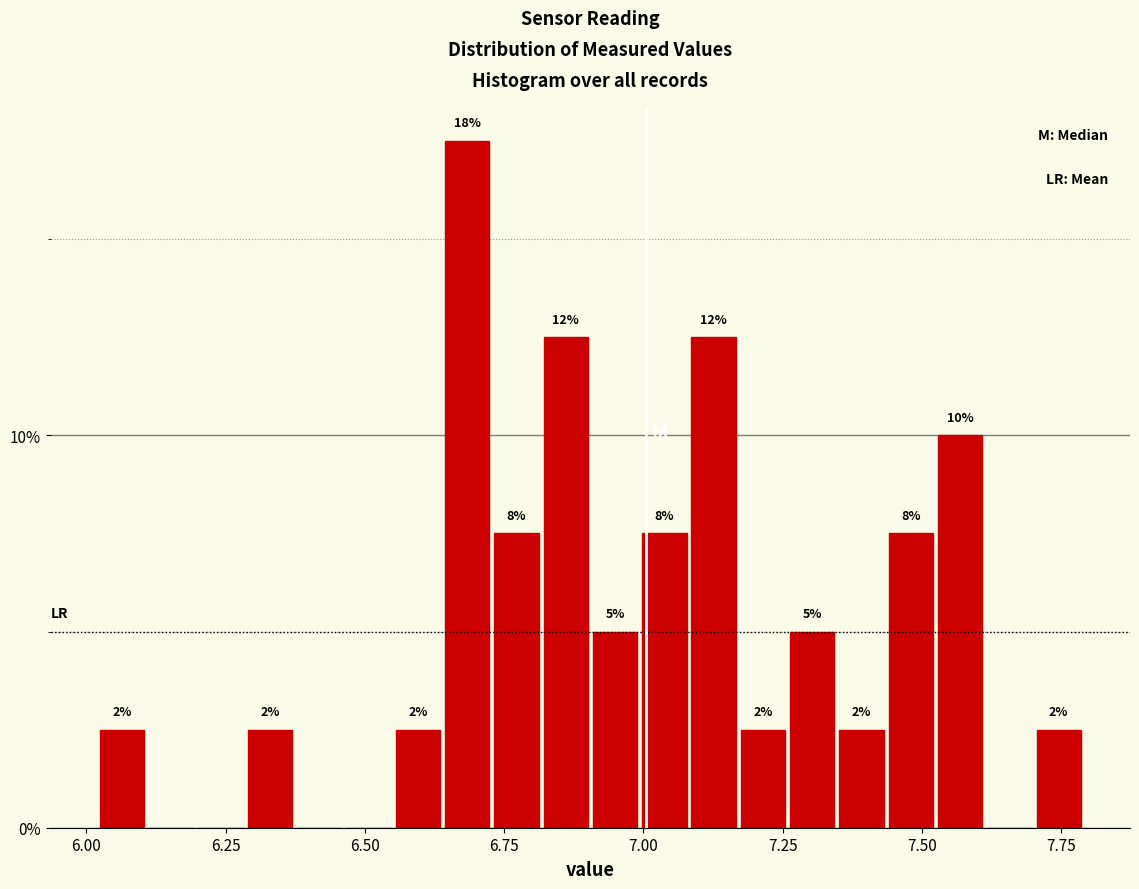

Around what value on the x-axis is the tallest bar? Give the approximate position of its centre, as read against the axis.

6.70